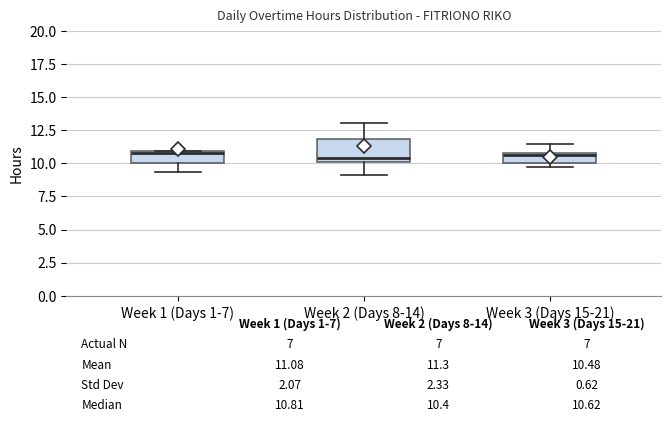

Which box is the tallest, from its lower edge to its upper edge?

Week 2 (Days 8-14)